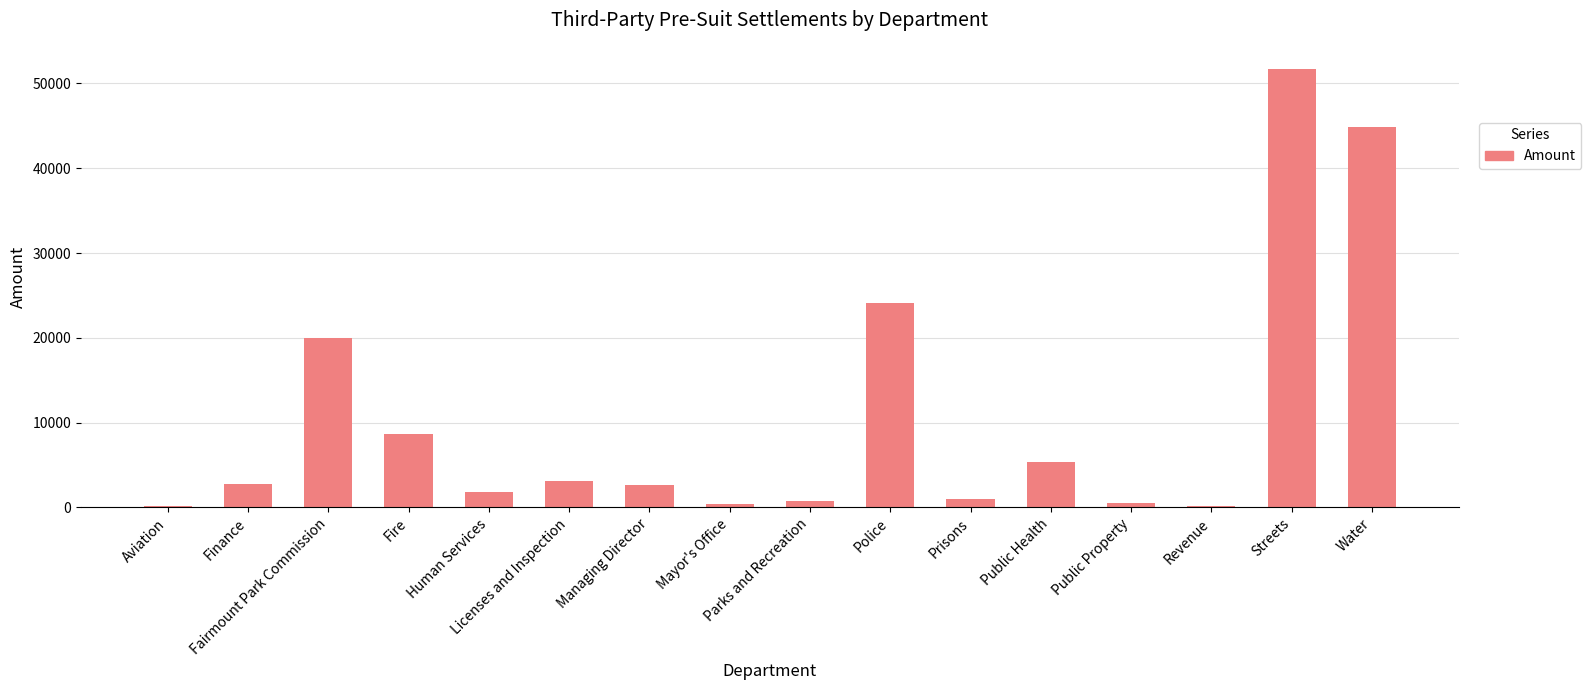

What is the sum of all values?

168017.4